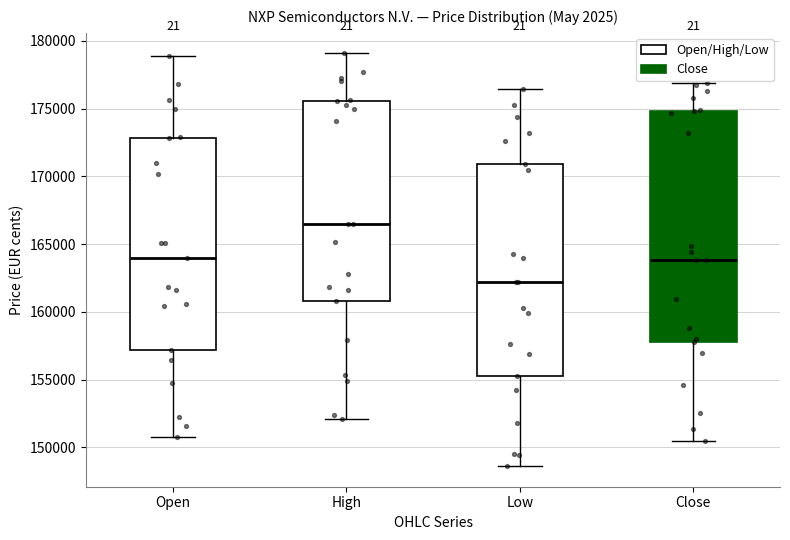

Reading left to right, read every box against the y-axis: the position of its median line, the range the box covers, and the ends of its whiskers. The values are not printed on the chart, so give them approximately, as read against the axis.

Open: median 164000, box 157000 to 173000, whiskers 150500 to 179000
High: median 166500, box 161000 to 175500, whiskers 152000 to 179000
Low: median 162000, box 155500 to 171000, whiskers 148500 to 176500
Close: median 164000, box 158000 to 175000, whiskers 150500 to 177000